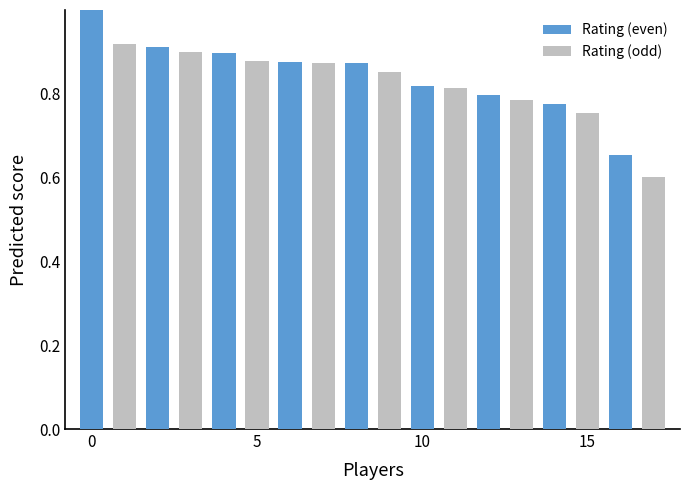

List the series in order of their overall mean, highest first.

Rating (even), Rating (odd)